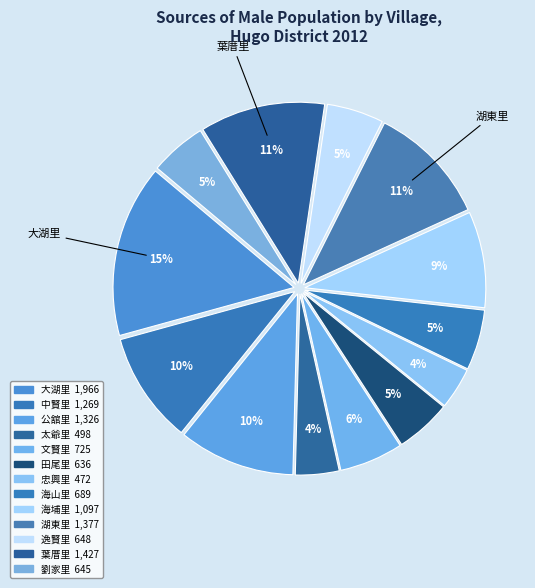

Which slice is the largest?

大湖里